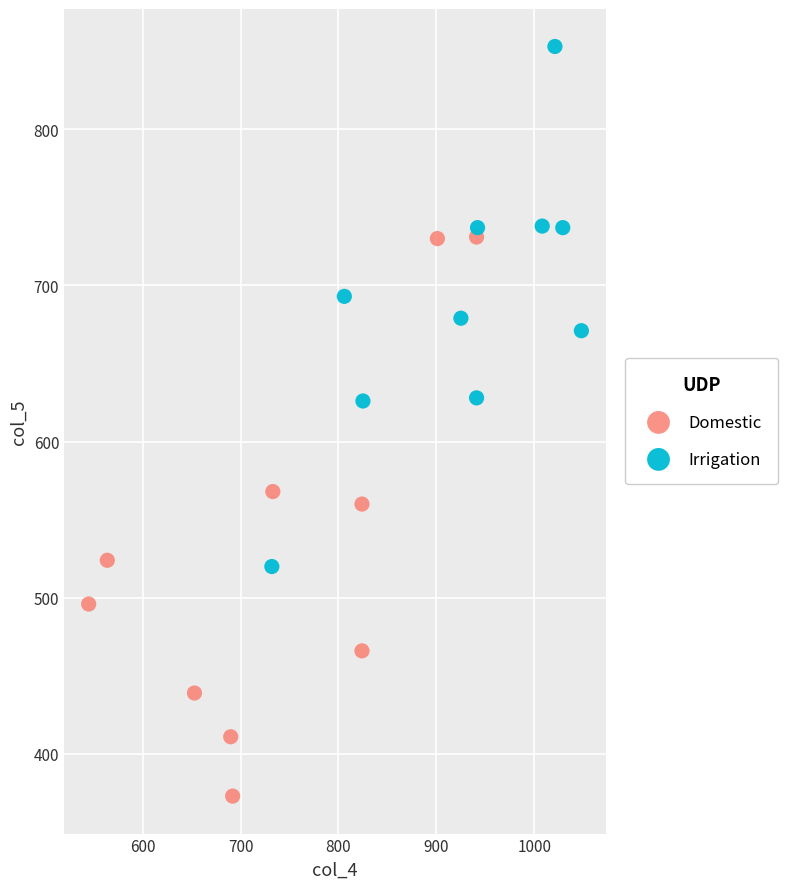

Which series has the largest Y range (max minus min)?

Domestic